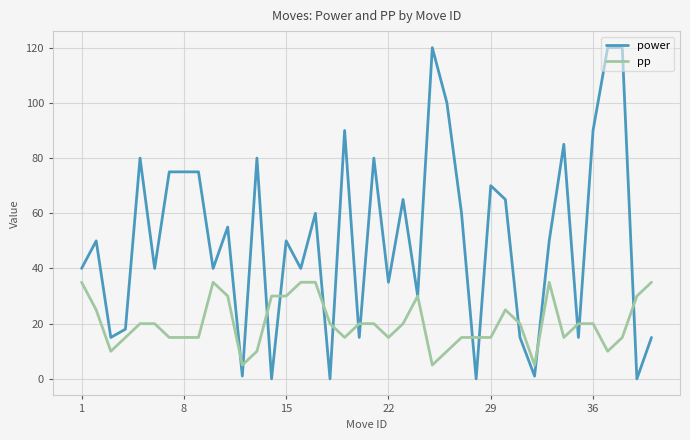

What is the sum of all pp values?

810